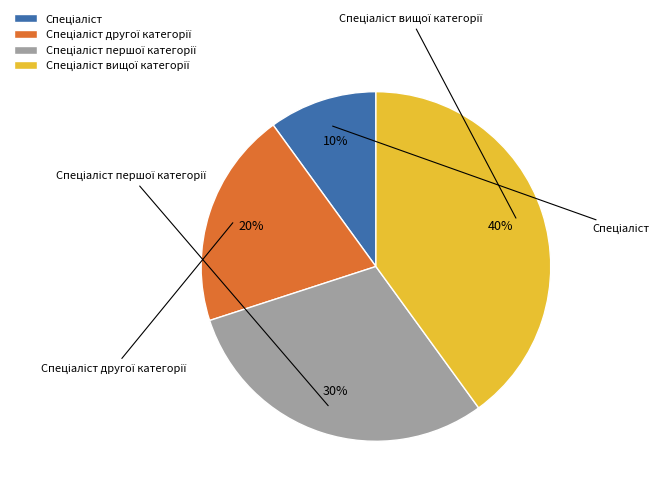

To the nearest percent, what is the average slice percentage?

25%